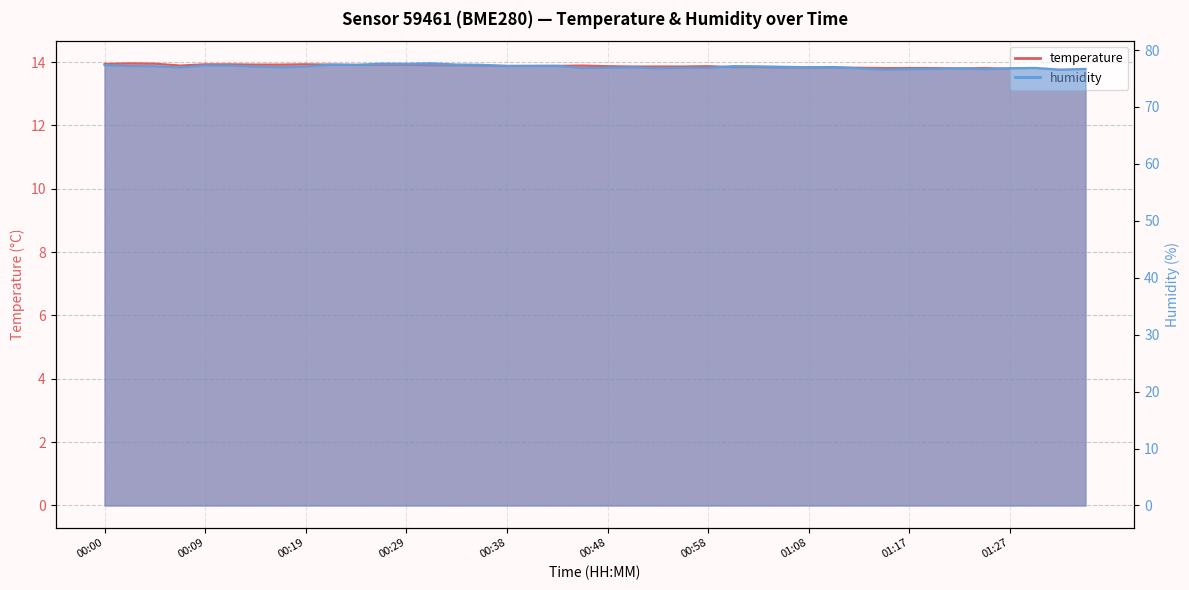

Is it true that temperature equals 13.8 at 01:29?

True